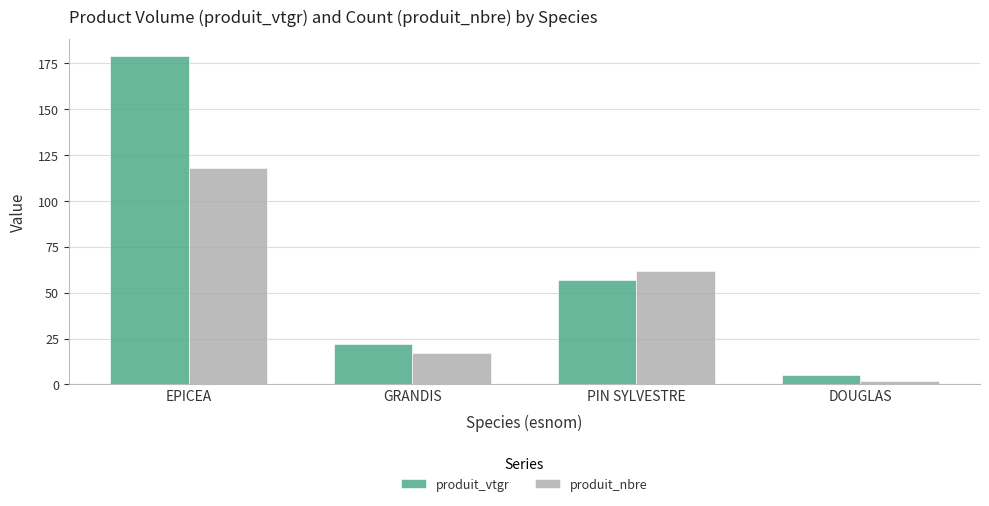

What is the value of the produit_vtgr bar at the 2nd from the left?

21.9